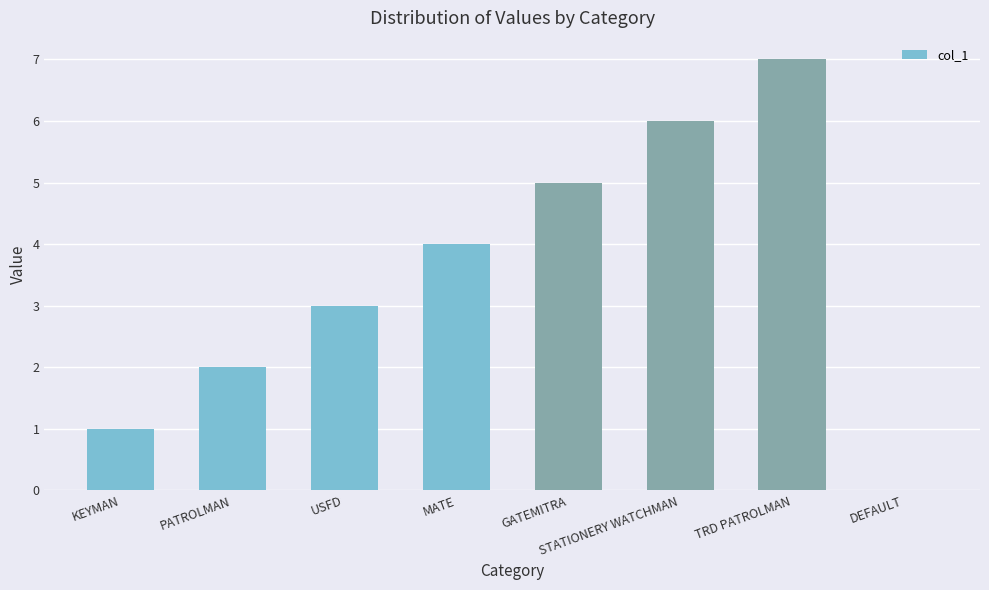

At which label is the value closest to 3?

USFD